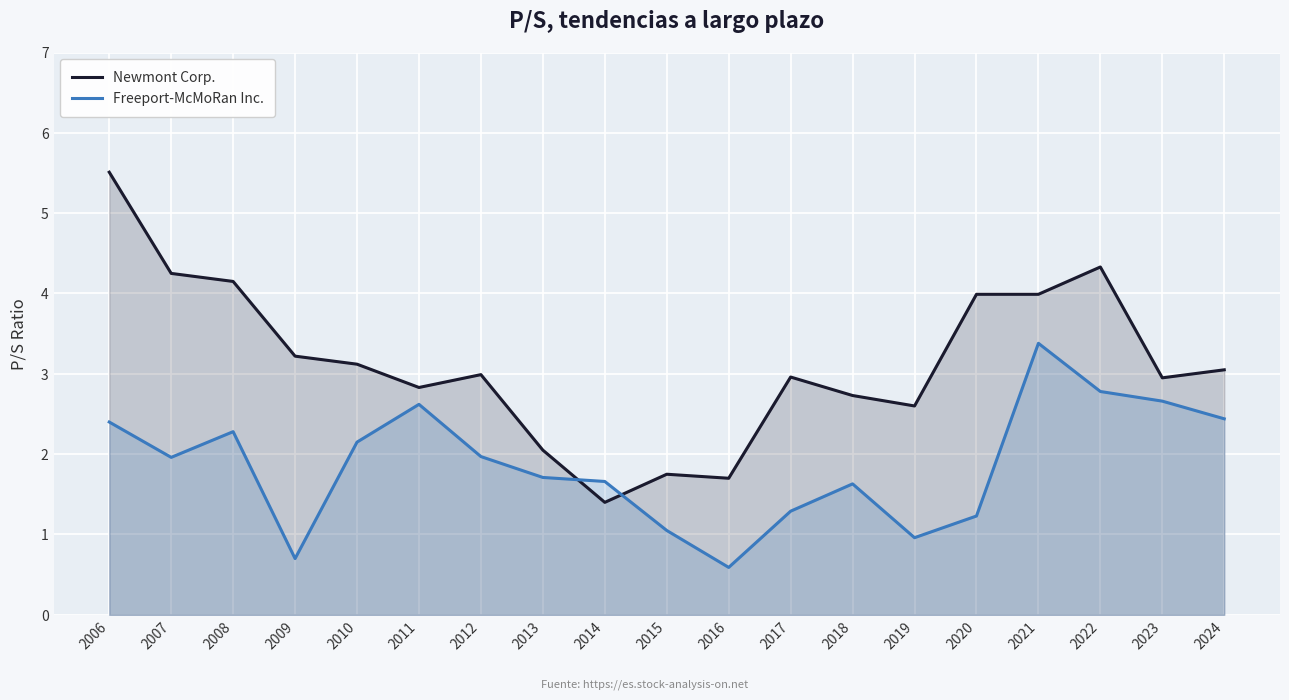

How many lines are shown in the chart?

2